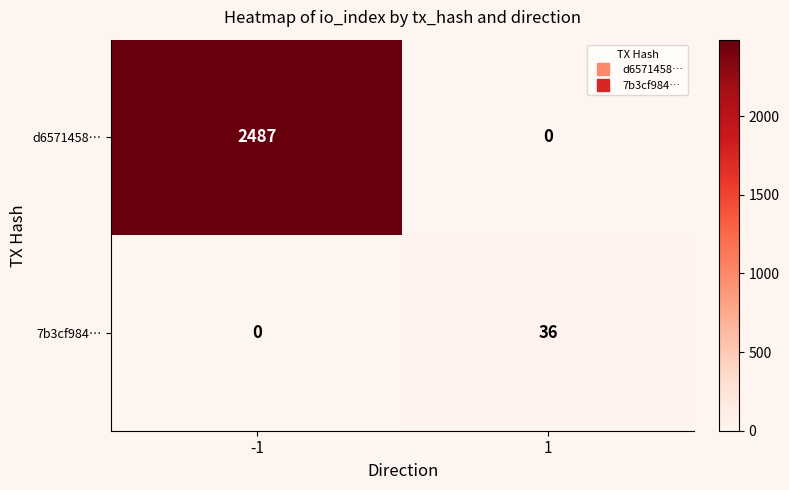

Reading right to left, list all the values displayed in this chart.

d6571458…: 1=0	-1=2487
7b3cf984…: 1=36	-1=0